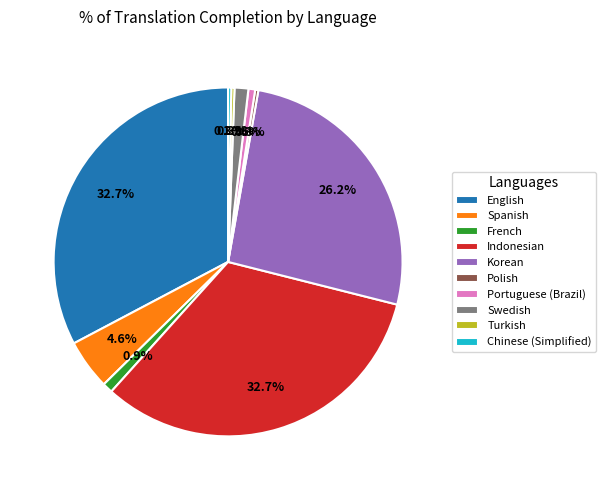

Which has a higher value, French or Spanish?

Spanish